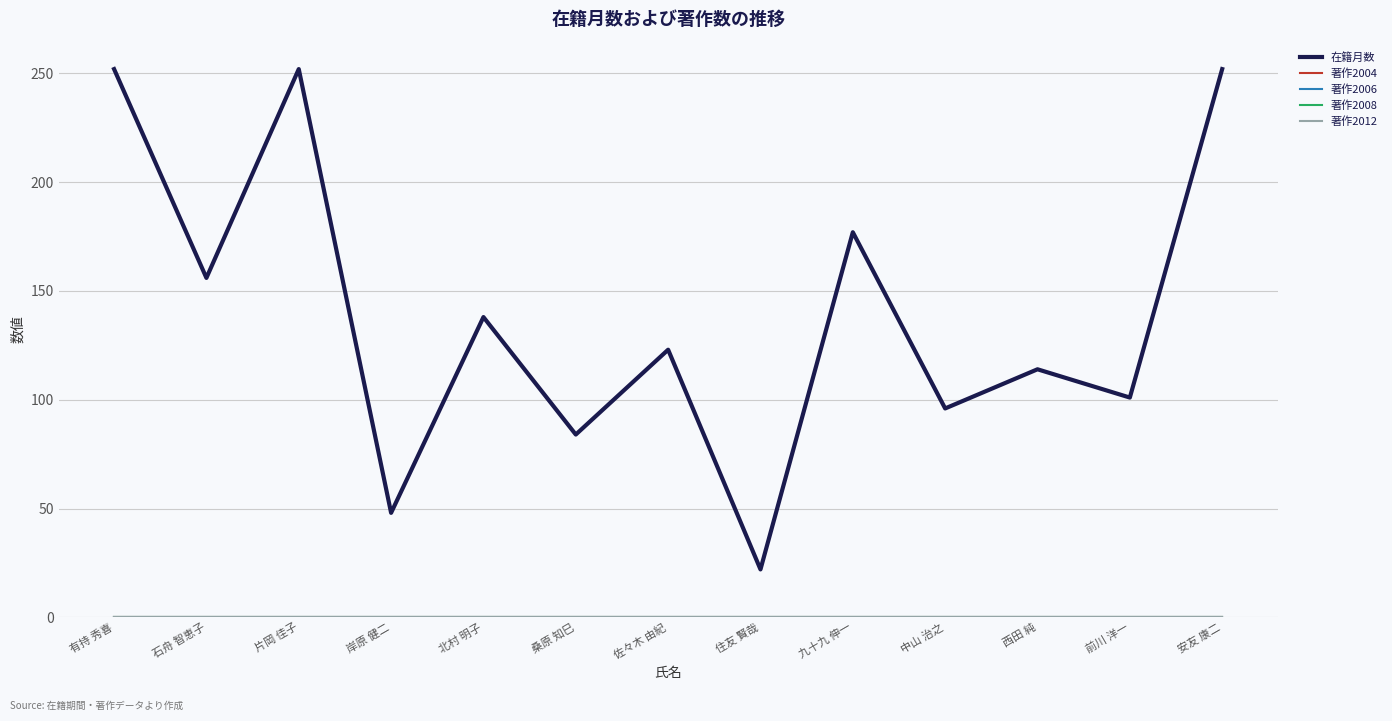

At which label does 在籍月数 first exceed 123?

有持 秀喜